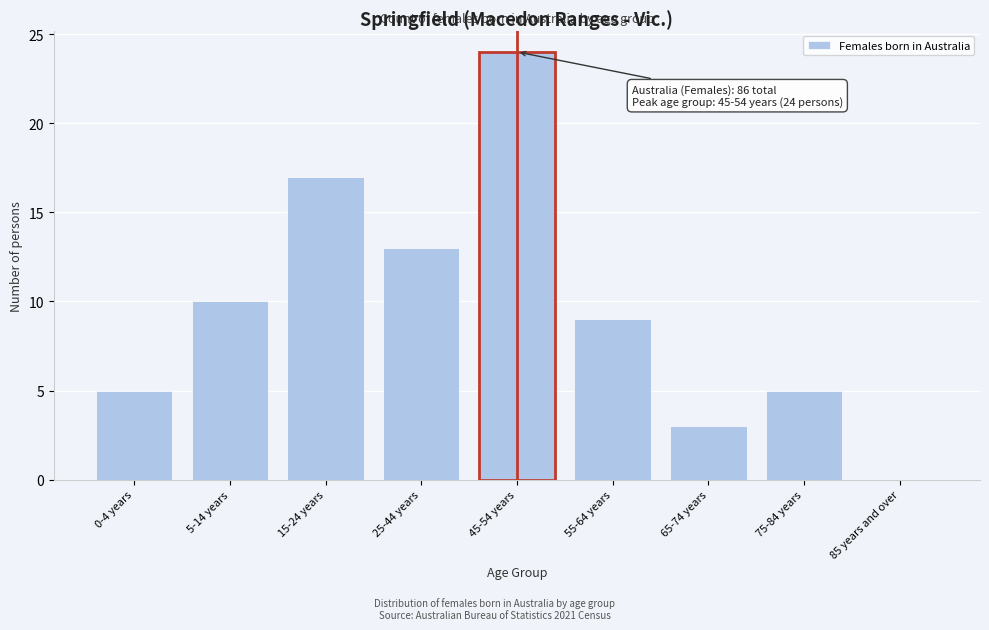

Reading right to left, transcribe all the data shown in this chart.

85 years and over=0	75-84 years=5	65-74 years=3	55-64 years=9	45-54 years=24	25-44 years=13	15-24 years=17	5-14 years=10	0-4 years=5